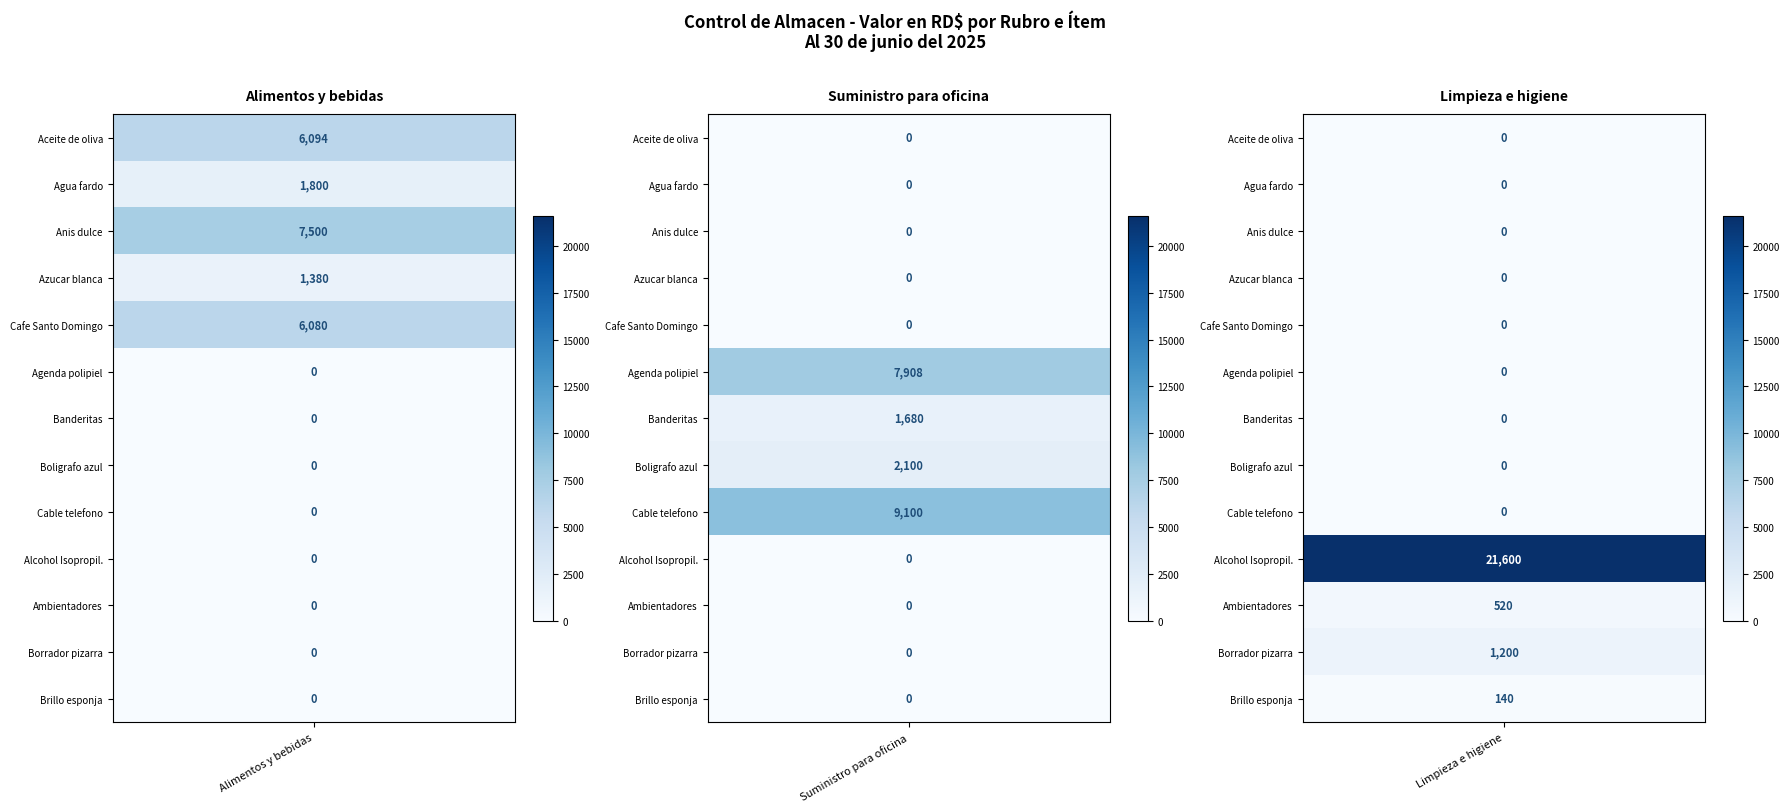

Is it true that Limpieza e higiene equals 198.9 at 3?

False